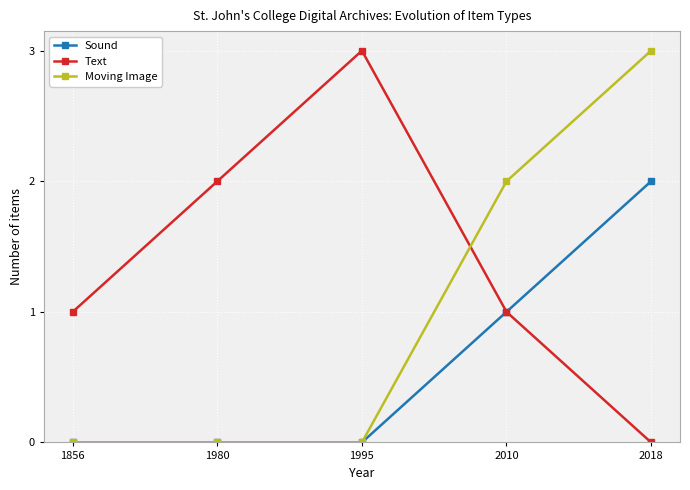

How many lines are shown in the chart?

3